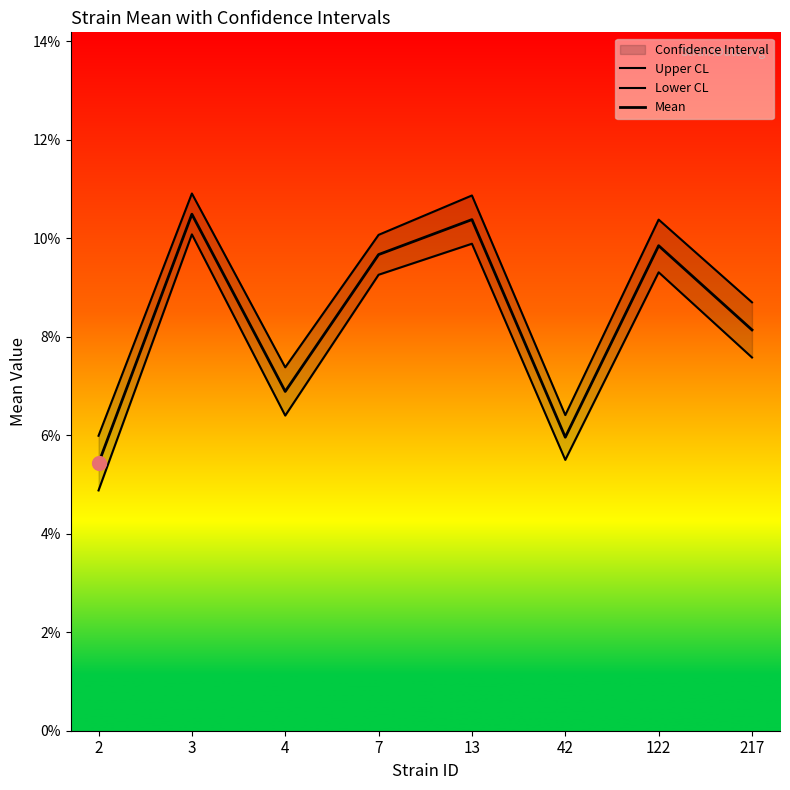

How many interior local peaks does the Upper CL series have?

3